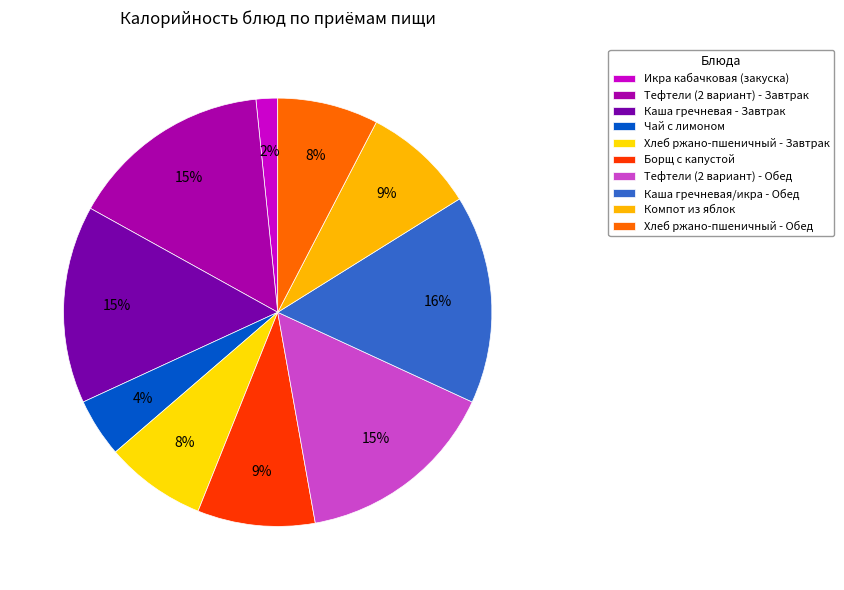

Count the number of slices in the pie.

10